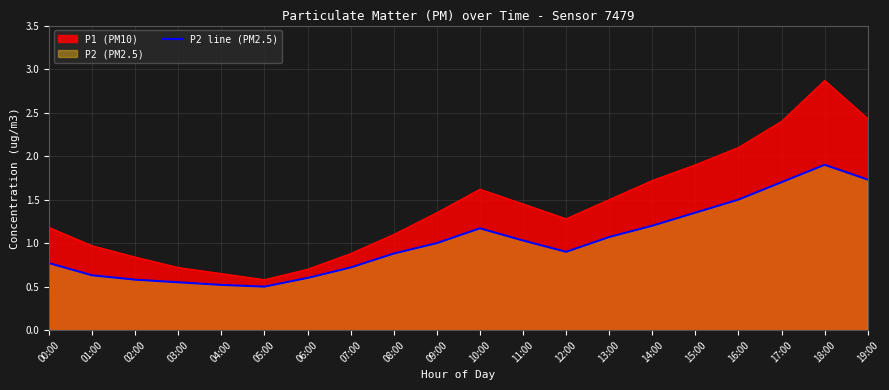

How many points are lower than both their immediate neighbors (excluding endpoints)?

2